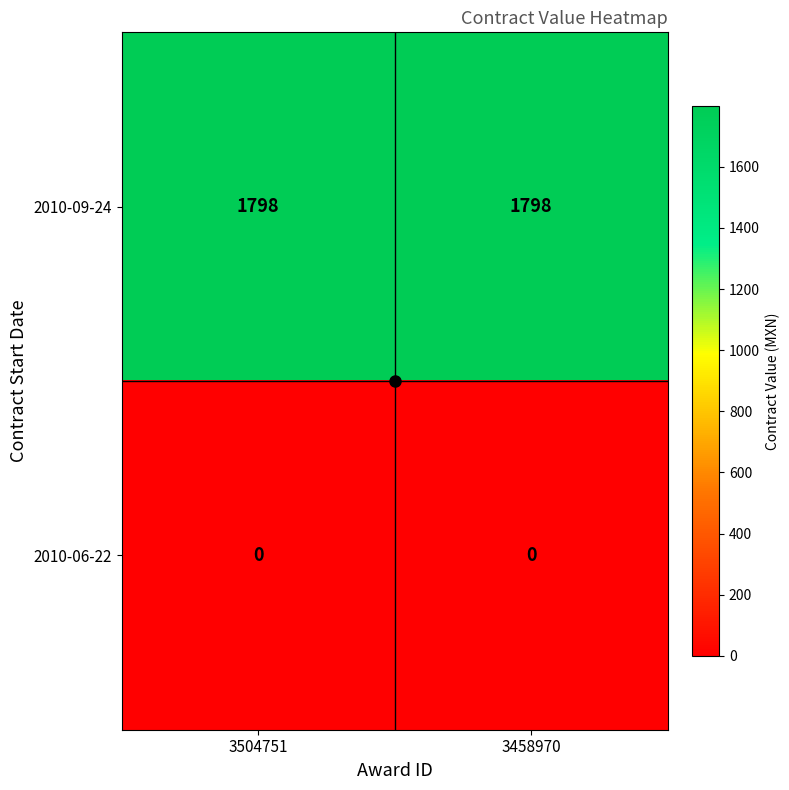

Is it true that 2010-09-24 equals 875 at 3504751?

False